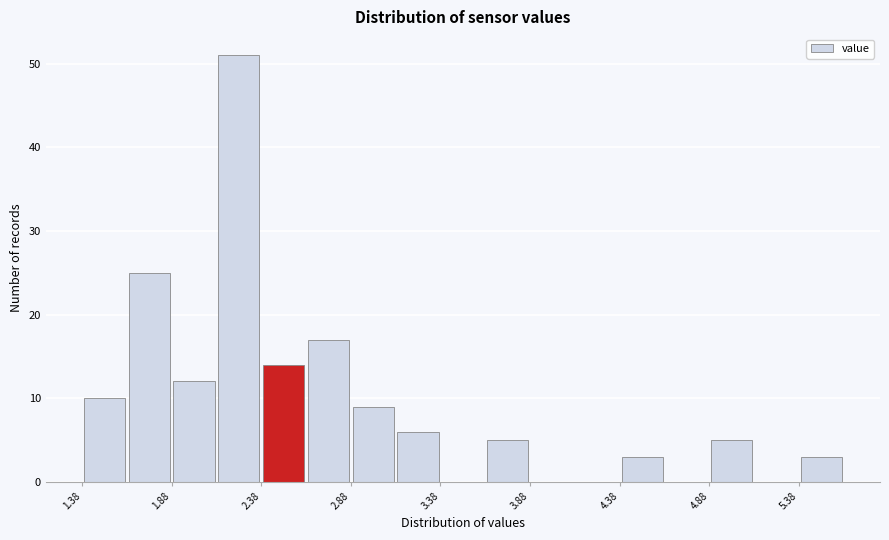

Over which range of the x-axis is the bar tallest?

2.125 to 2.375